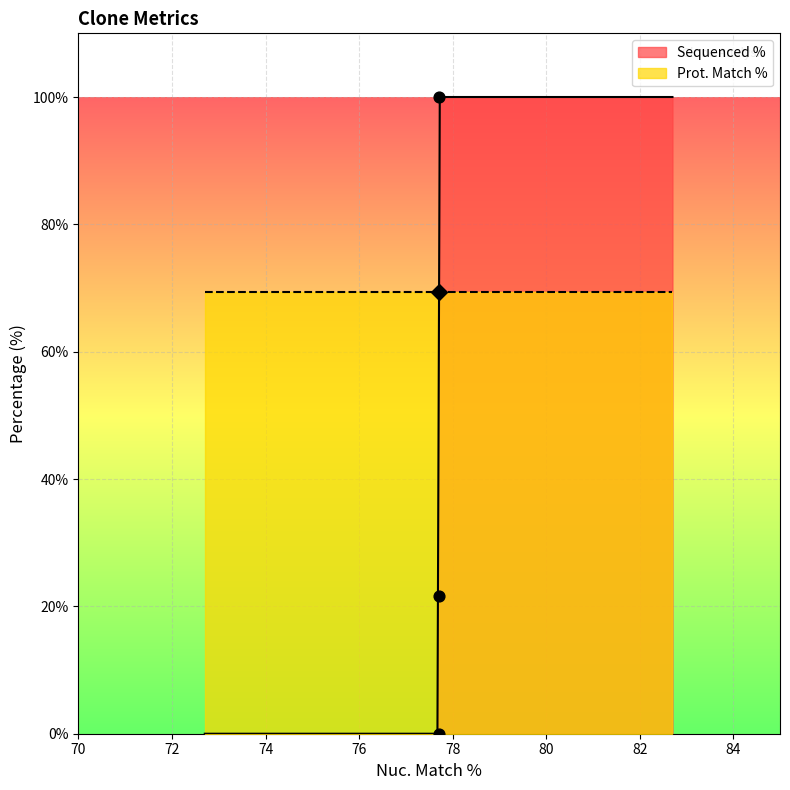

What is the maximum value for Sequenced %?

100